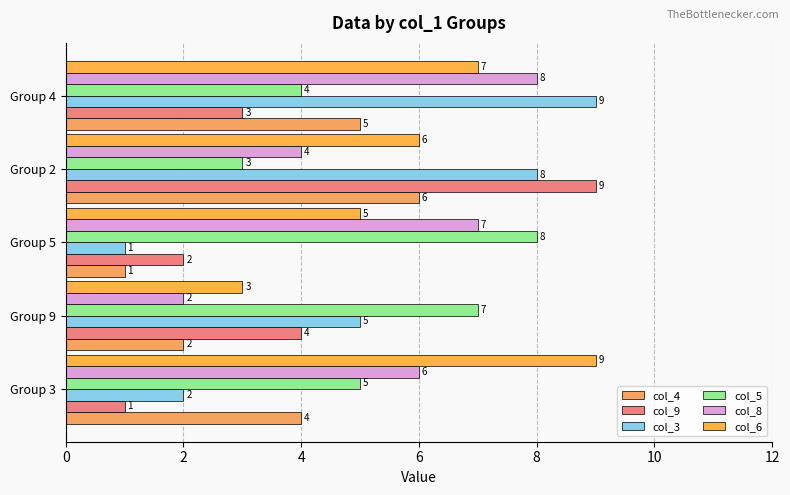

What is the maximum value for col_4?

6